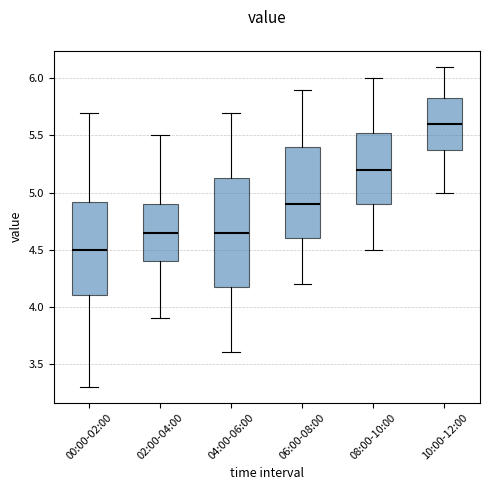

Which box has the highest median line?

10:00-12:00